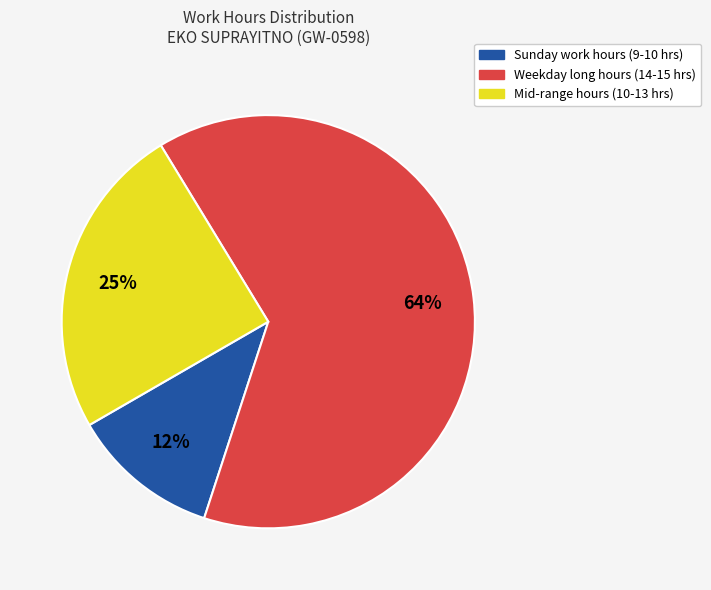

Does any single category account for the majority?

Yes